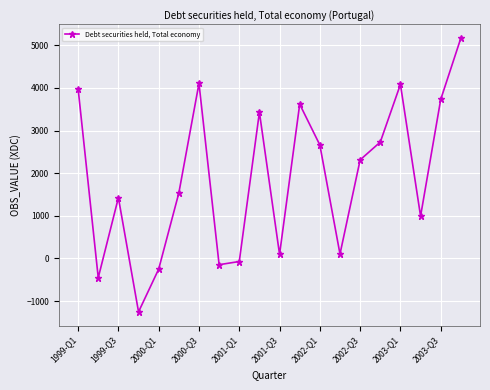

Is this an area chart (filled region under the line)?

No